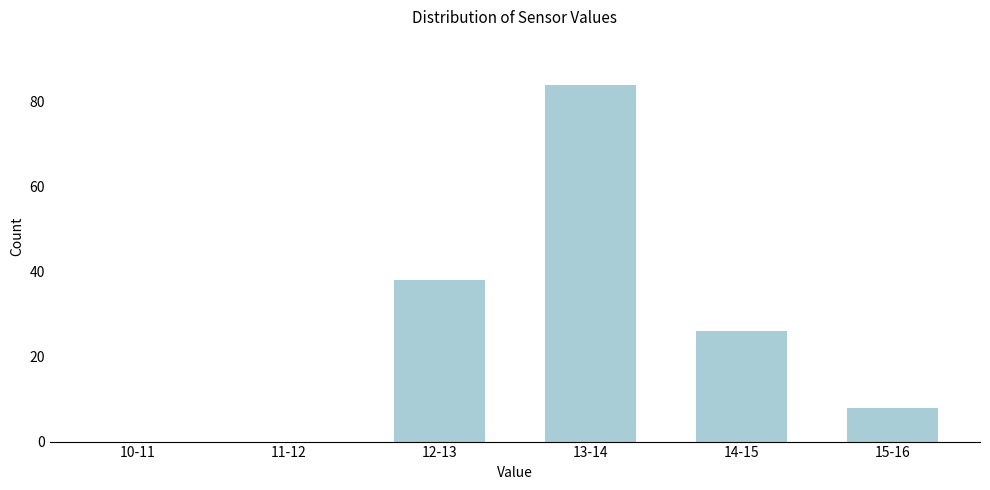

Reading left to right, list all the values displayed in this chart.

10-11=0	11-12=0	12-13=38	13-14=84	14-15=26	15-16=8